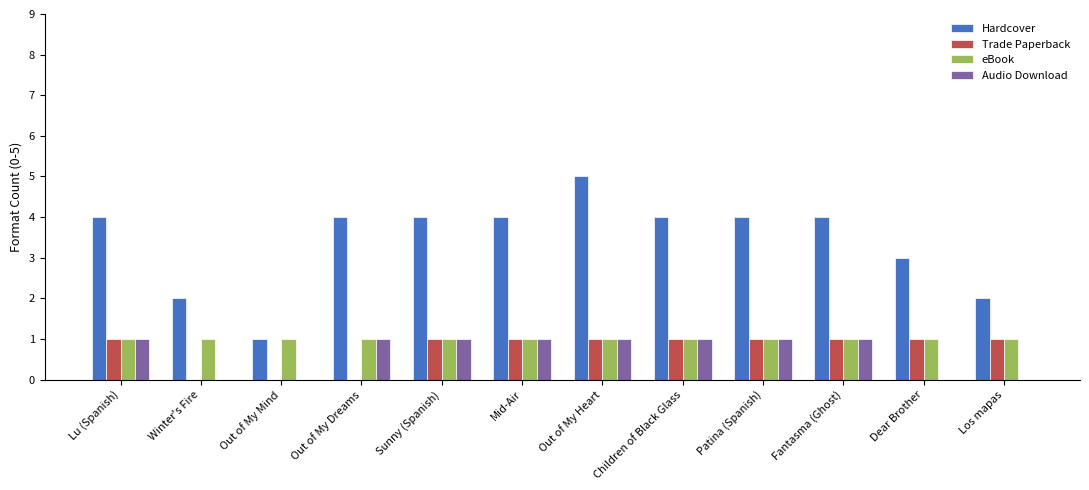

Which category has the highest value across all series?

Out of My Heart